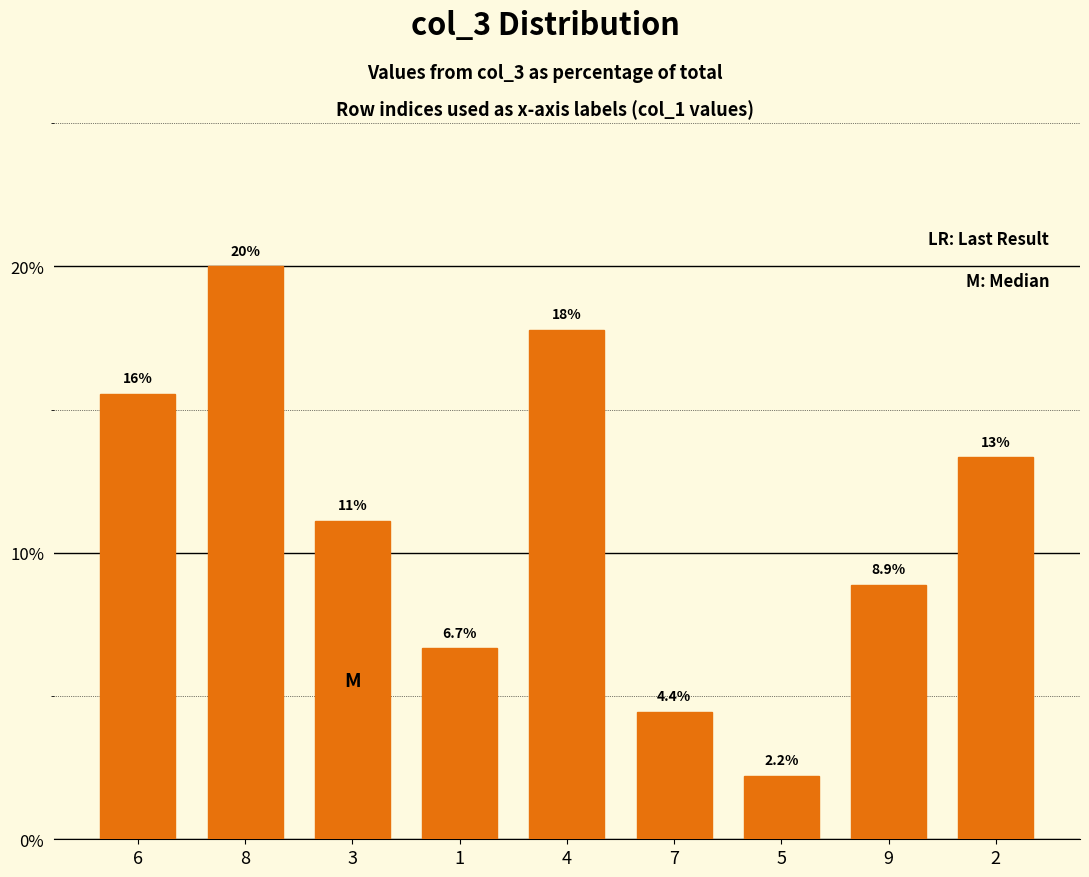

Rank the categories by value from lowest to highest.

5, 7, 1, 9, 3, 2, 6, 4, 8